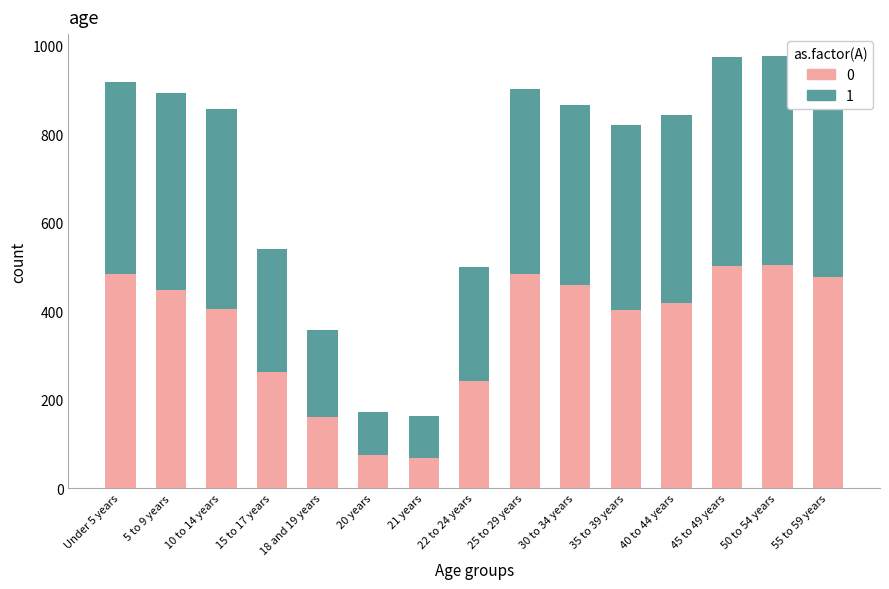

Does the chart contain any negative values?

No